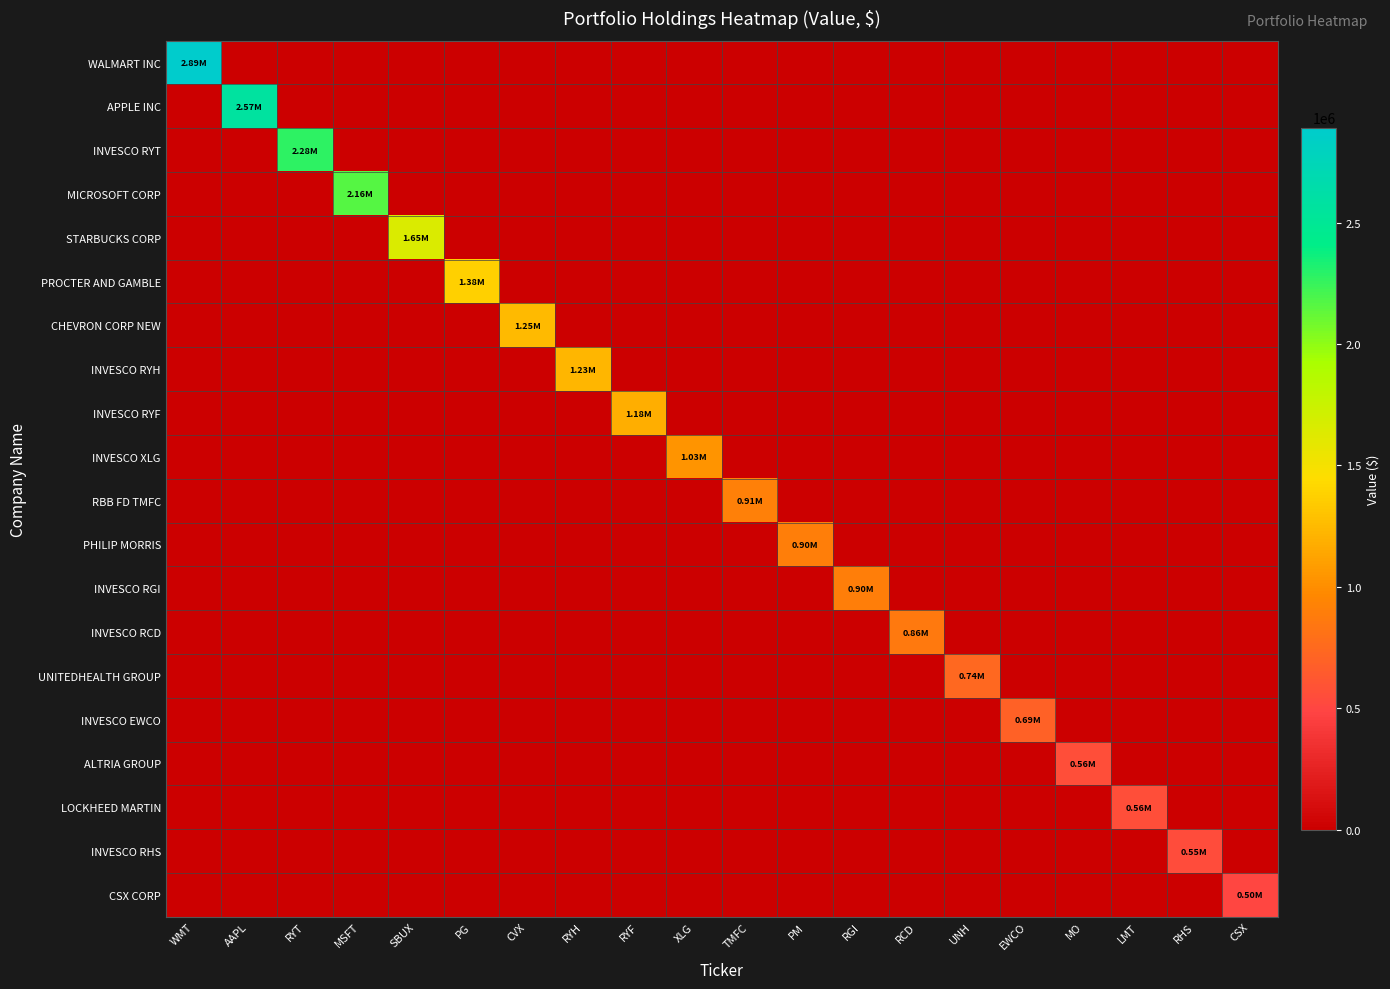

What is the spread (max minus min) of values at CSX?

497000